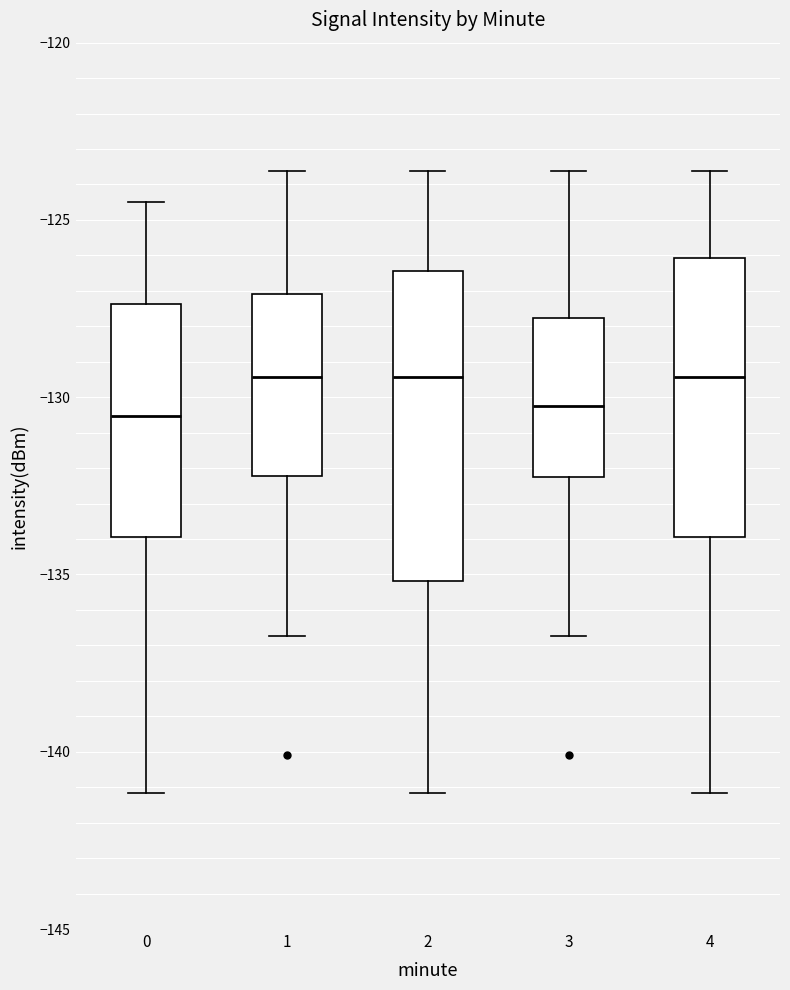

Reading left to right, read every box against the y-axis: the position of its median line, the range the box covers, and the ends of its whiskers. The values are not printed on the chart, so give them approximately, as read against the axis.

0: median -130.5, box -134.0 to -127.5, whiskers -141.0 to -124.5
1: median -129.5, box -132.0 to -127.0, whiskers -136.5 to -123.5
2: median -129.5, box -135.0 to -126.5, whiskers -141.0 to -123.5
3: median -130.5, box -132.5 to -128.0, whiskers -136.5 to -123.5
4: median -129.5, box -134.0 to -126.0, whiskers -141.0 to -123.5